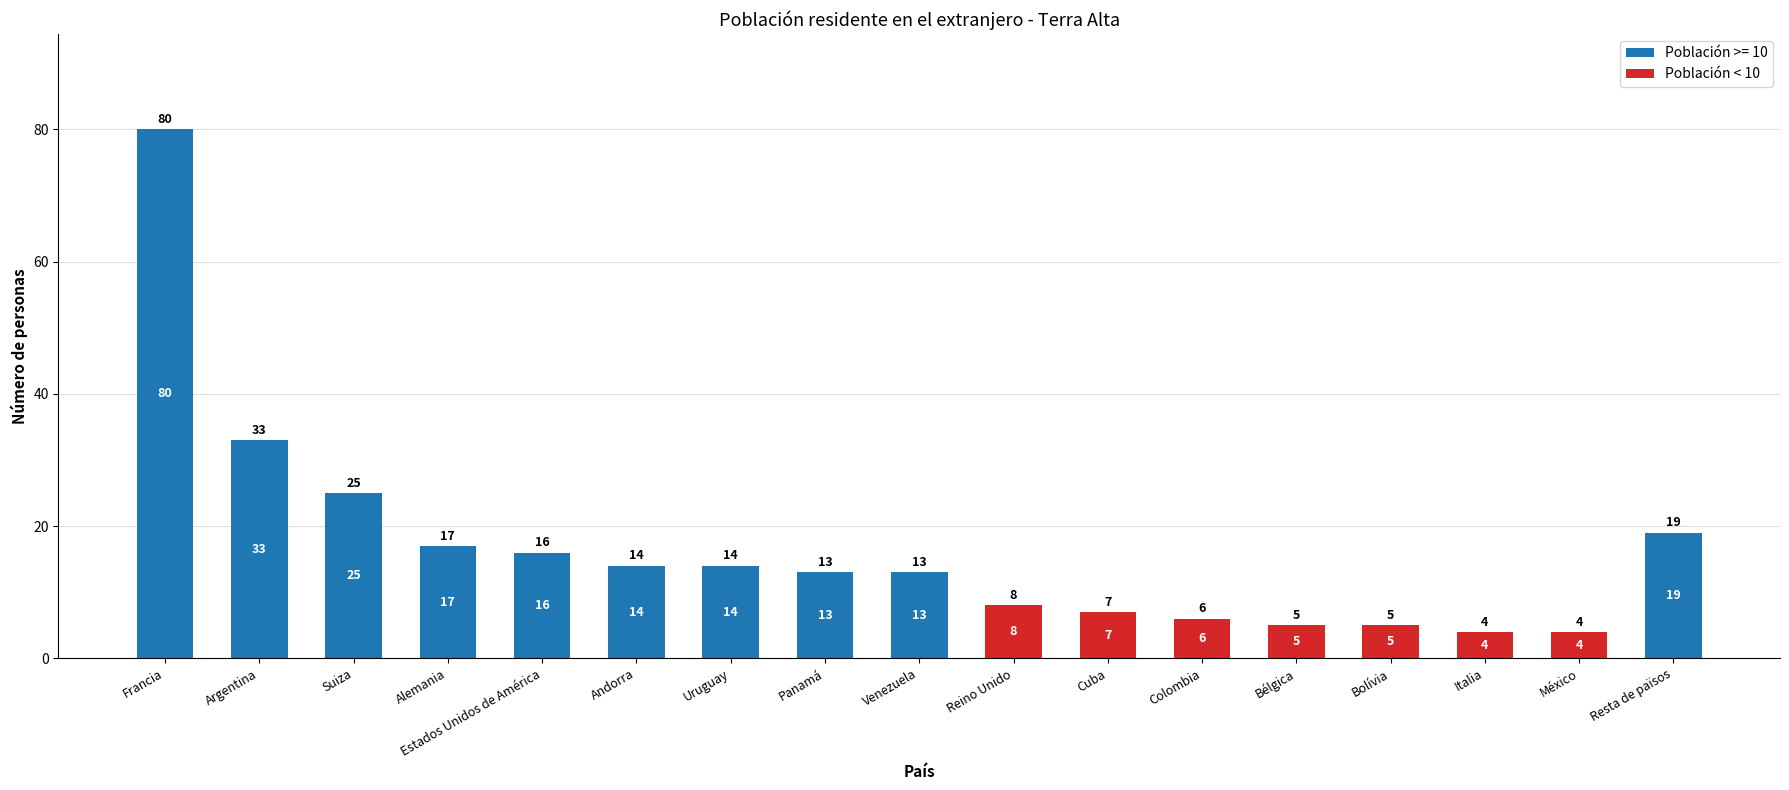

How many values are above zero?

7